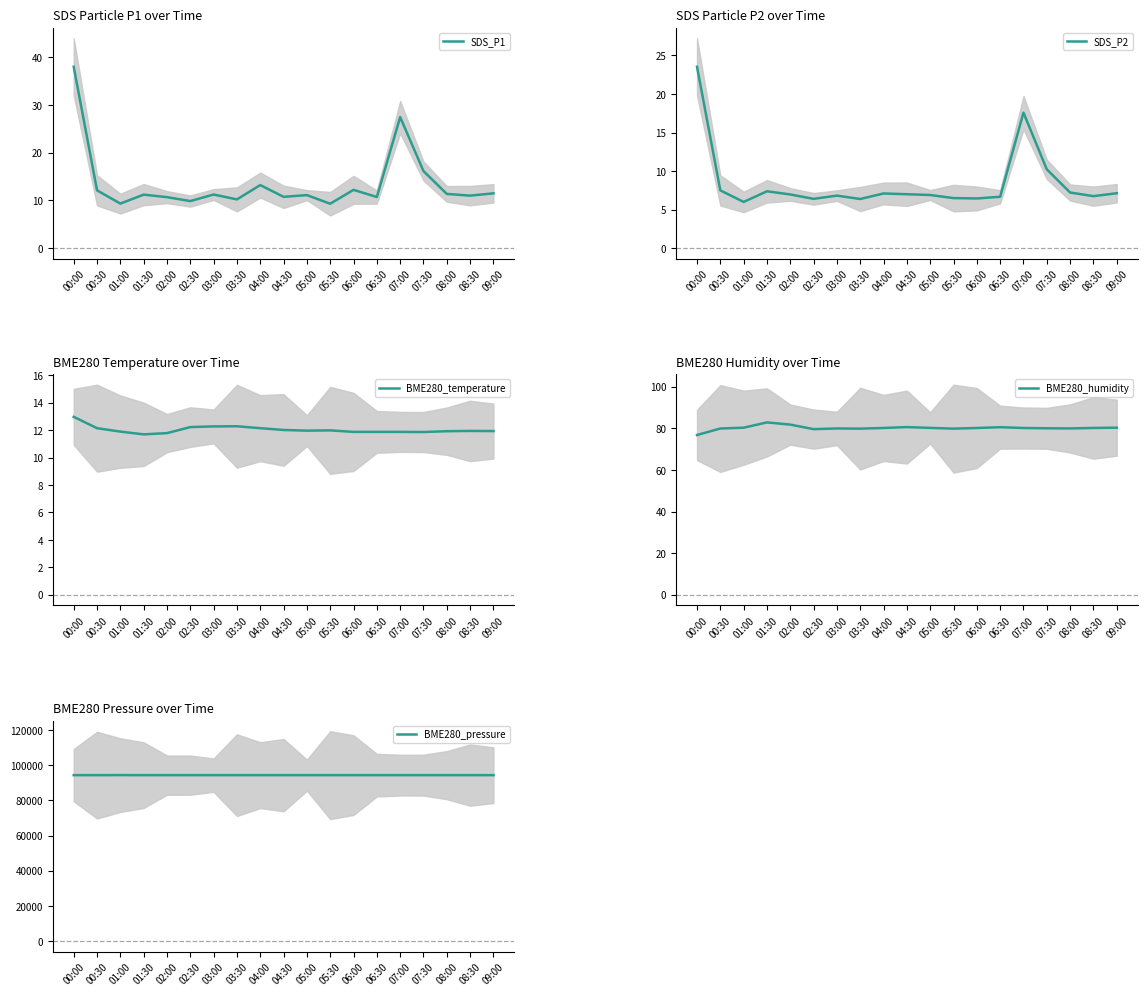

What position from the right is 08:00?

3